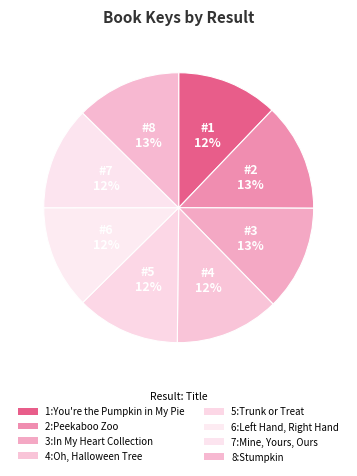

Which slice is the largest?

2:Peekaboo Zoo